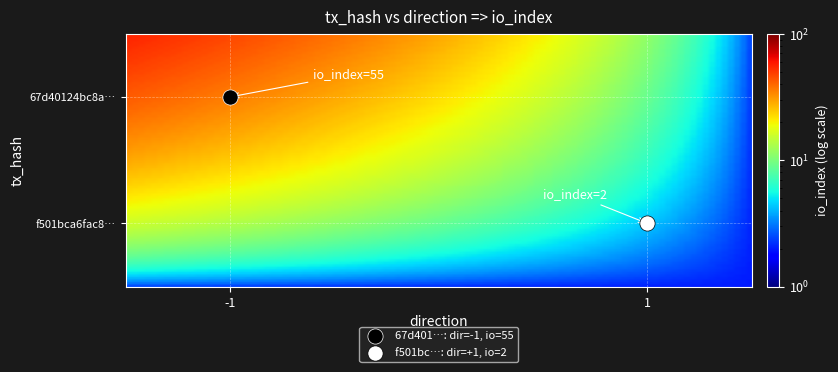

What are all the series names shown in the legend?

67d401…: dir=-1, io=55, f501bc…: dir=+1, io=2